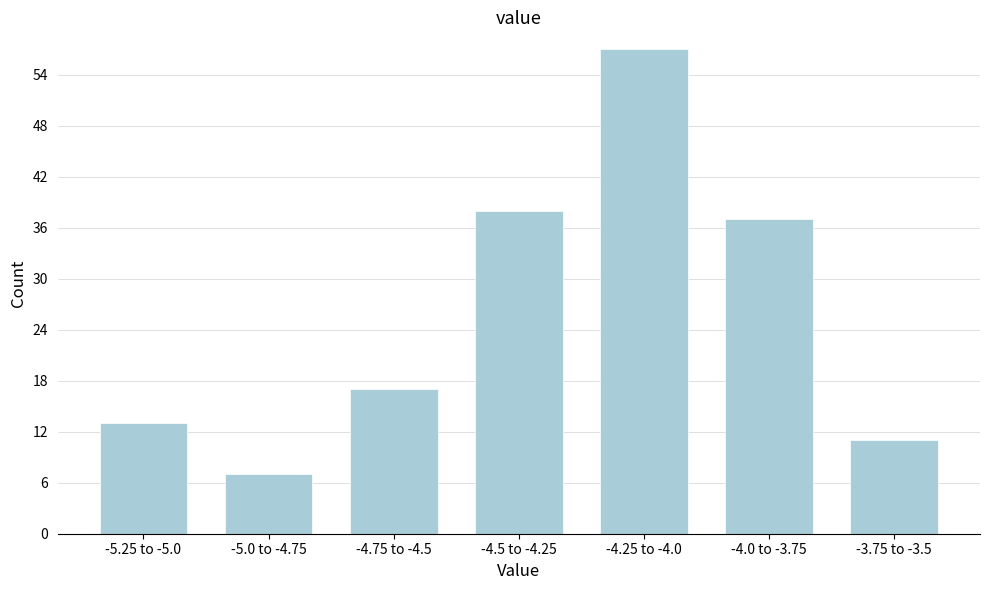

Reading left to right, extract all data points from this chart.

13	7	17	38	57	37	11